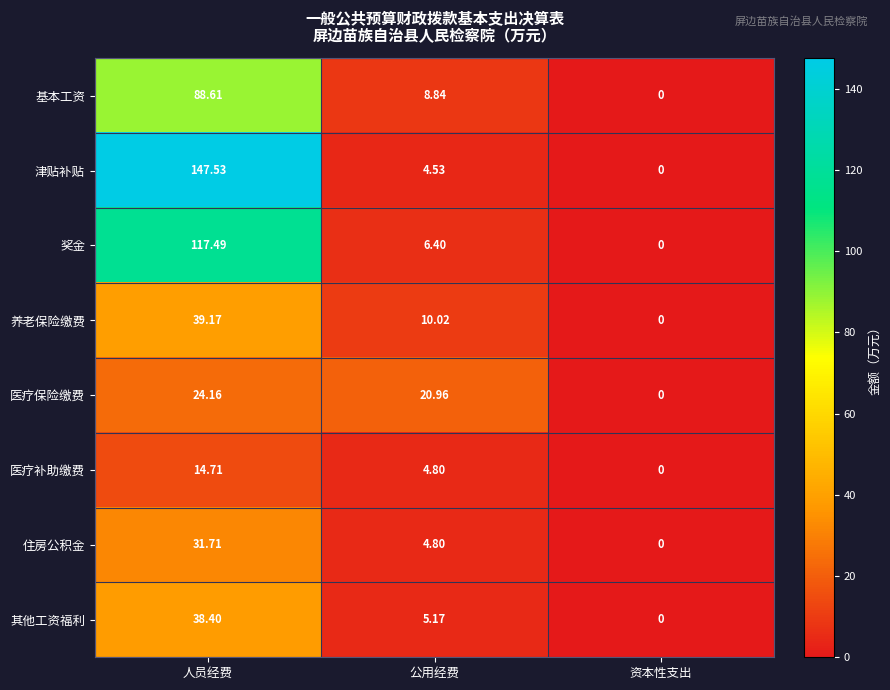

Which series has the largest total across all categories?

津贴补贴